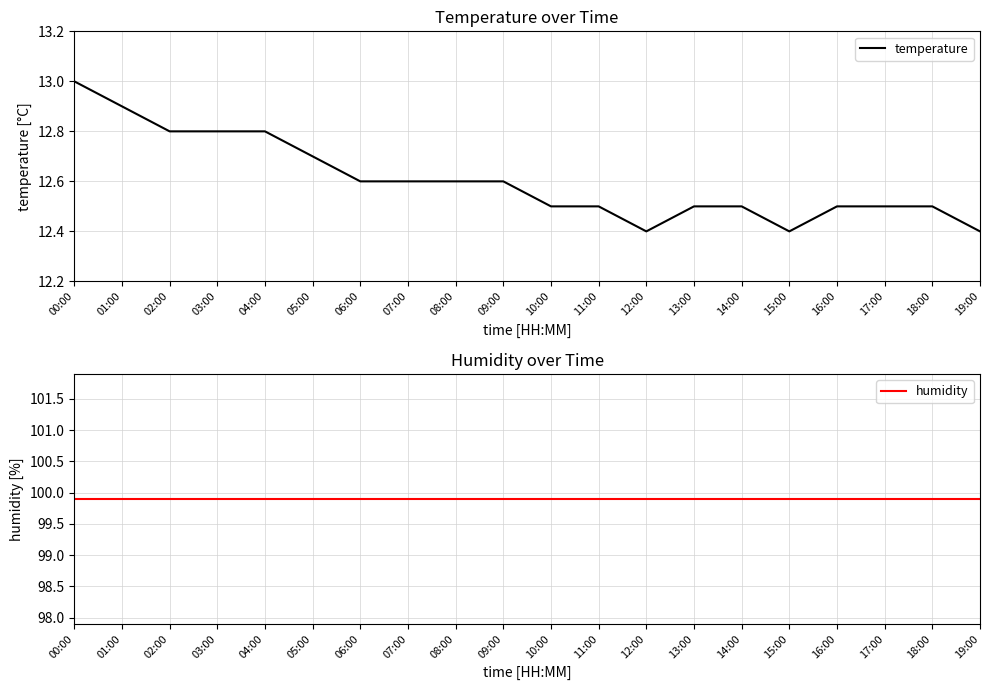

What are all the series names shown in the legend?

temperature, humidity